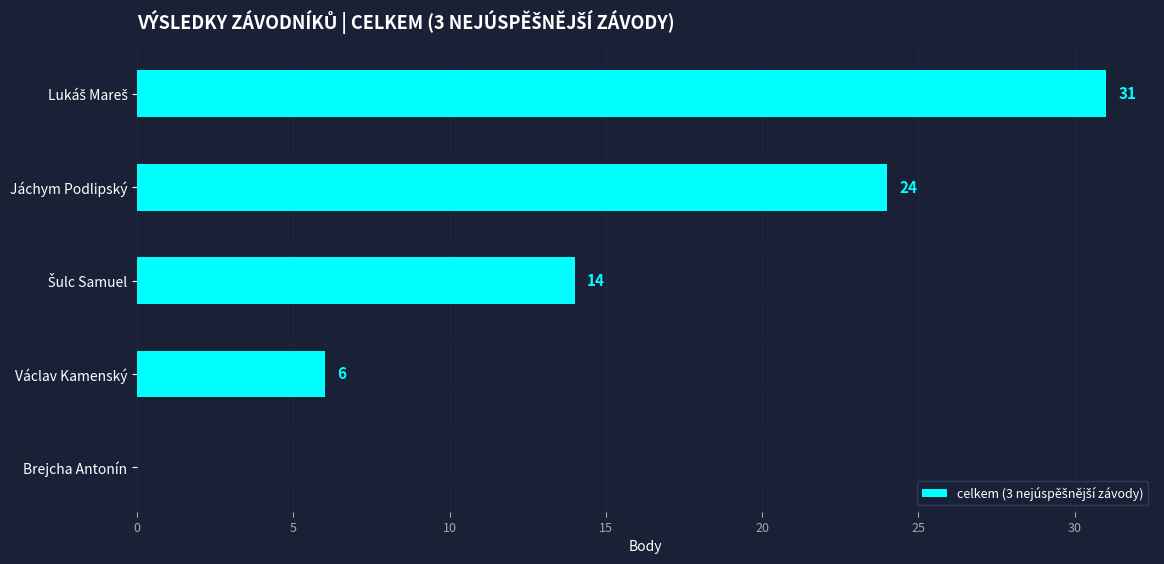

What is the sum of all values?

75